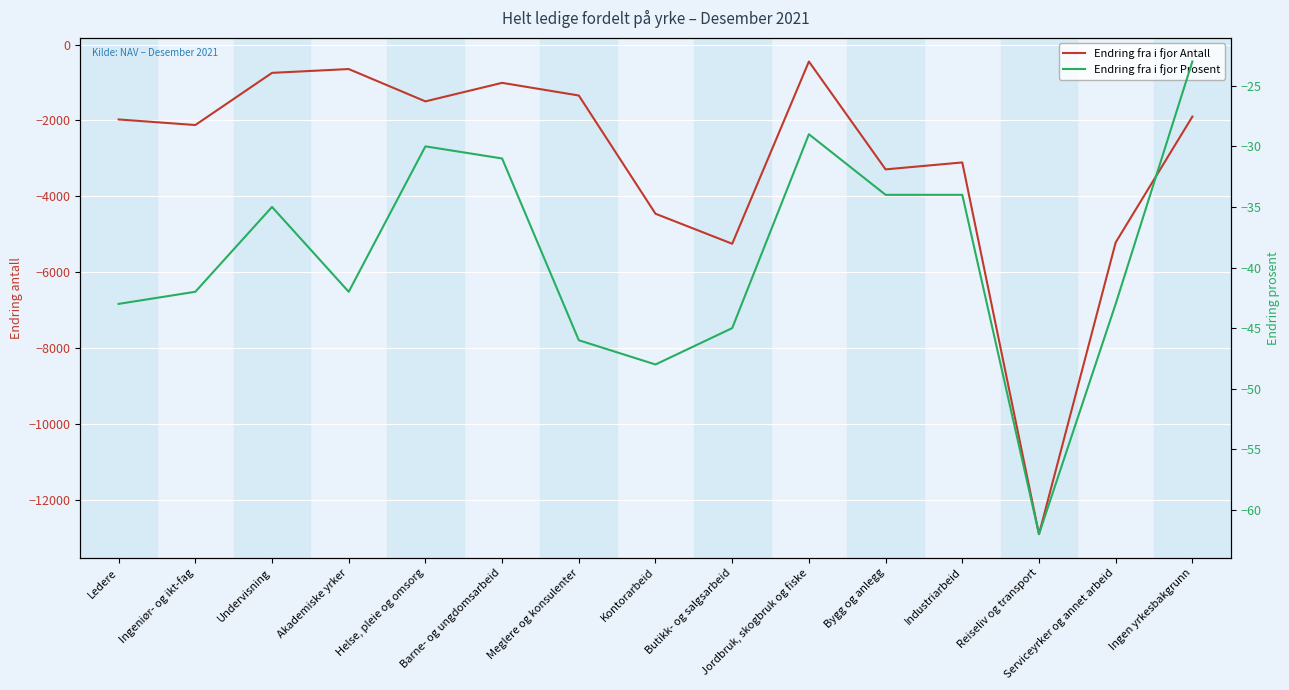

What is the highest value of the Endring fra i fjor Prosent series?

-23